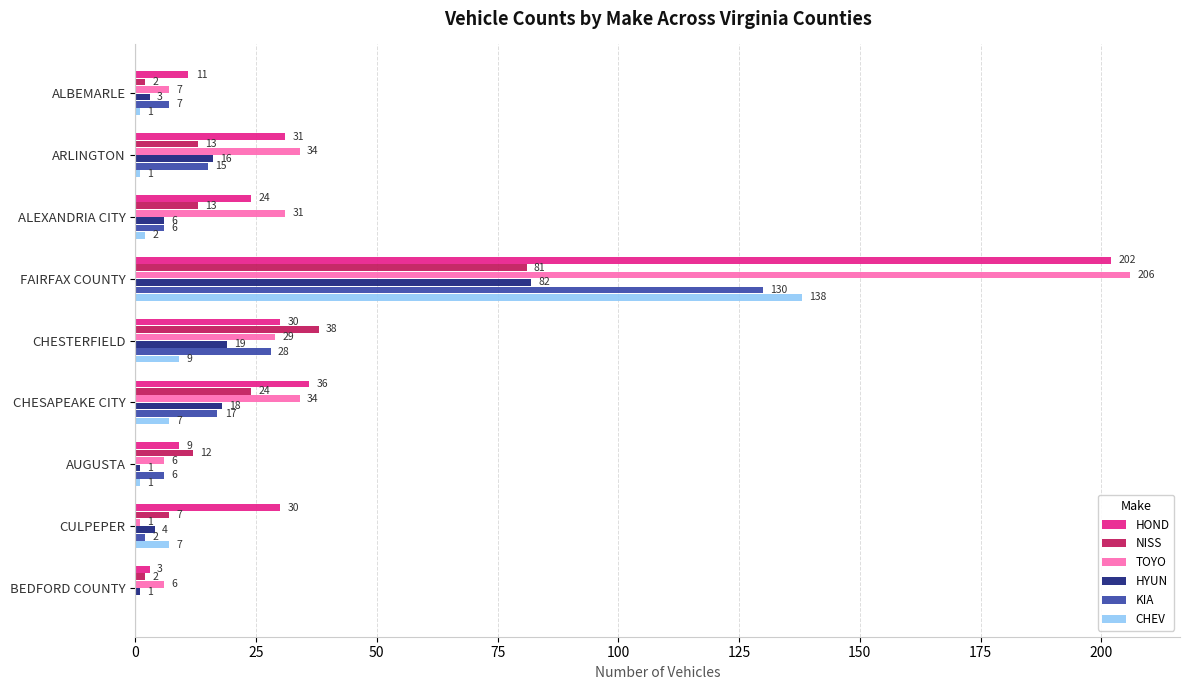

What is the sum of the TOYO values at ALBEMARLE and ARLINGTON?

41